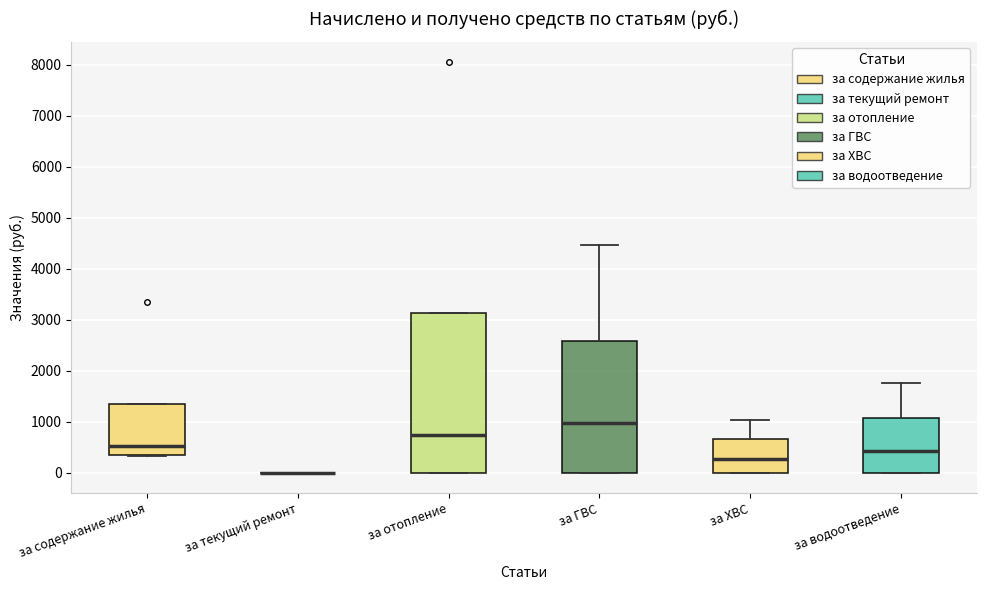

Reading left to right, transcribe this box plot: for each box, give where its median line is, the range the box spans, and where its two whiskers end, as read against the y-axis. The values are not printed on the chart, so give them approximately, as read against the axis.

за содержание жилья: median 500, box 300 to 1400, whiskers 300 to 1400
за текущий ремонт: box collapsed to a line at 0, whiskers 0 to 0
за отопление: median 700, box 0 to 3100, whiskers 0 to 3100
за ГВС: median 1000, box 0 to 2600, whiskers 0 to 4500
за ХВС: median 300, box 0 to 700, whiskers 0 to 1000
за водоотведение: median 400, box 0 to 1100, whiskers 0 to 1800